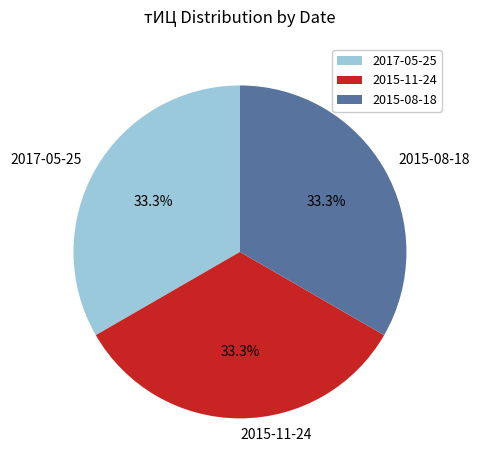

Count the number of slices in the pie.

3